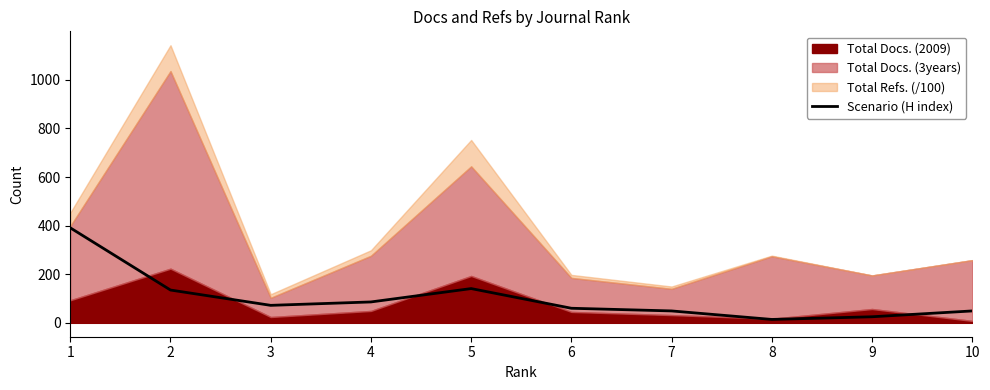

What value does the data have at 8, to the nearest 5?

15